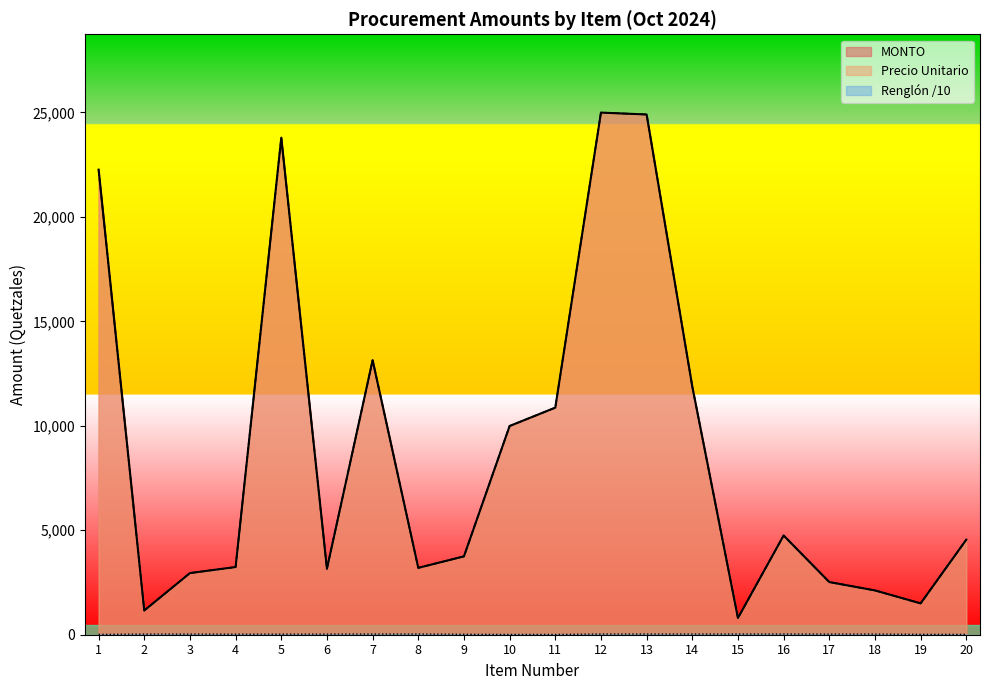

True or false: Precio Unitario and MONTO intersect in this chart.

False